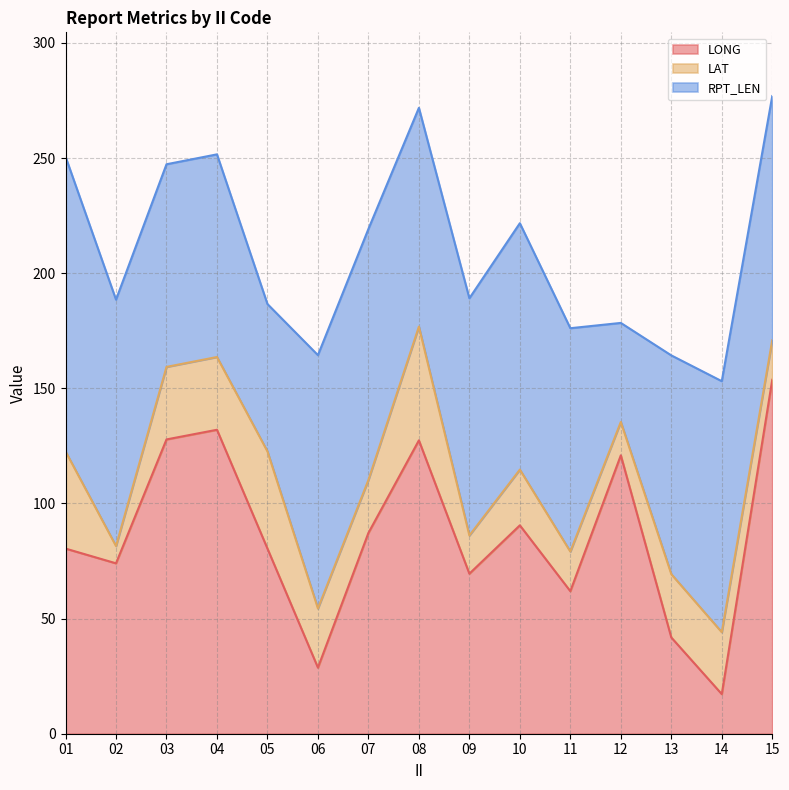

Reading left to right, list all the values displayed in this chart.

LONG: 80.4	74.0	127.8	132.0	80.4	28.7	87.2	127.4	69.5	90.5	61.9	120.9	41.8	17.2	153.7
LAT: 42.2	7.5	31.5	31.6	42.2	25.7	23.0	49.4	16.6	24.2	17.2	14.5	27.5	26.9	17.2
RPT_LEN: 128.0	107.0	88.0	88.0	64.0	110.0	109.0	95.0	103.0	107.0	97.0	43.0	95.0	109.0	106.0